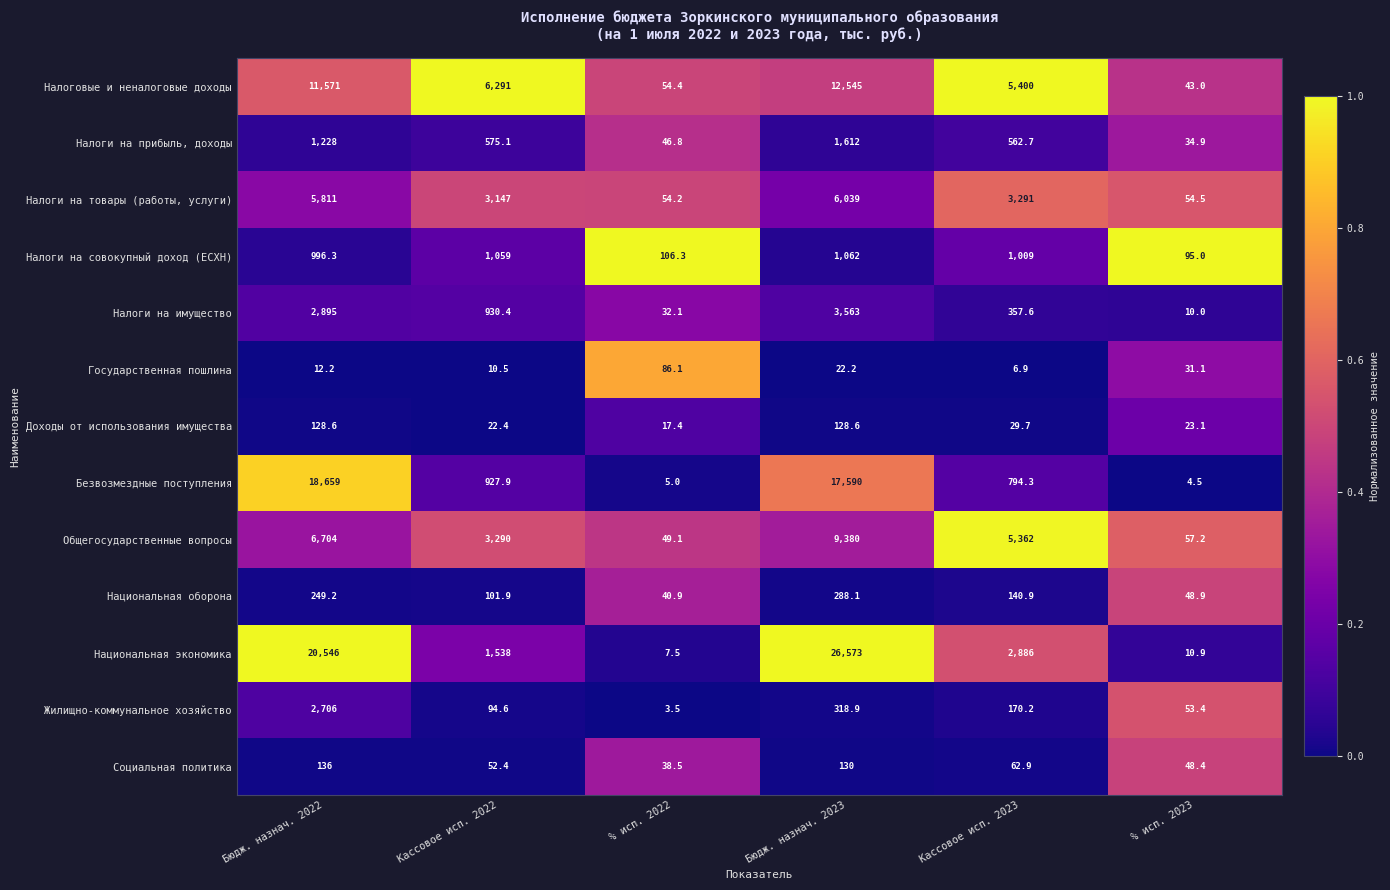

What is the difference between the second highest and second lowest values in the Налоги на товары (работы, услуги) series?

5756.5